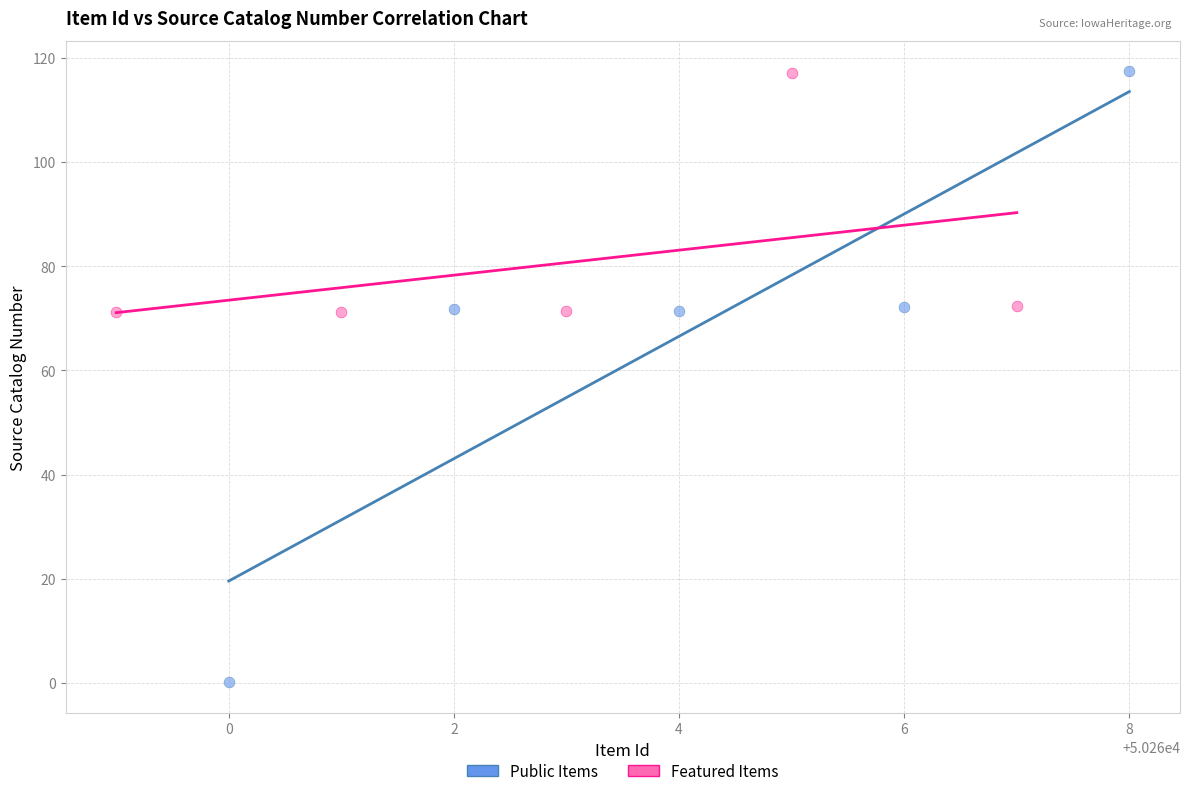

Which series has the widest spread of Y values?

Public Items